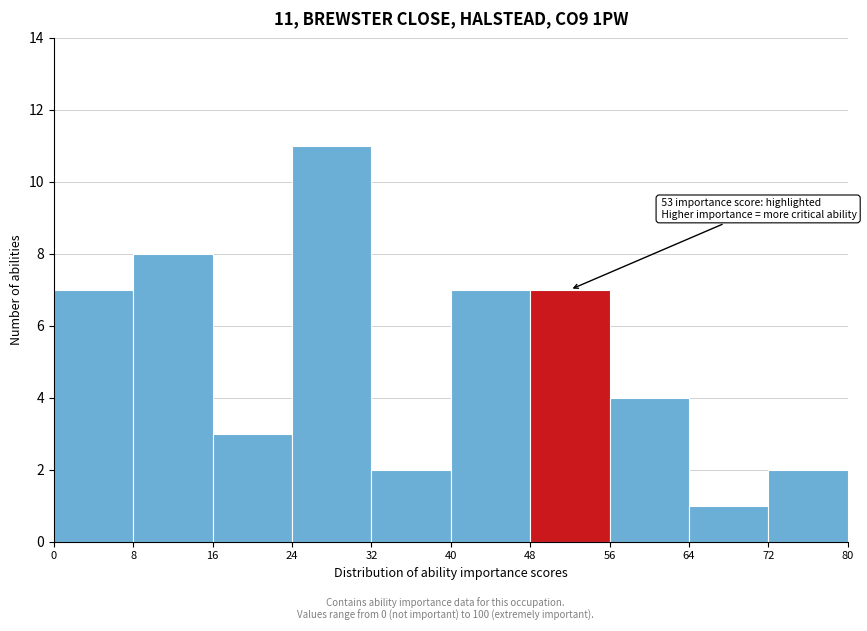

Which range on the x-axis has the tallest bar?

24 to 32